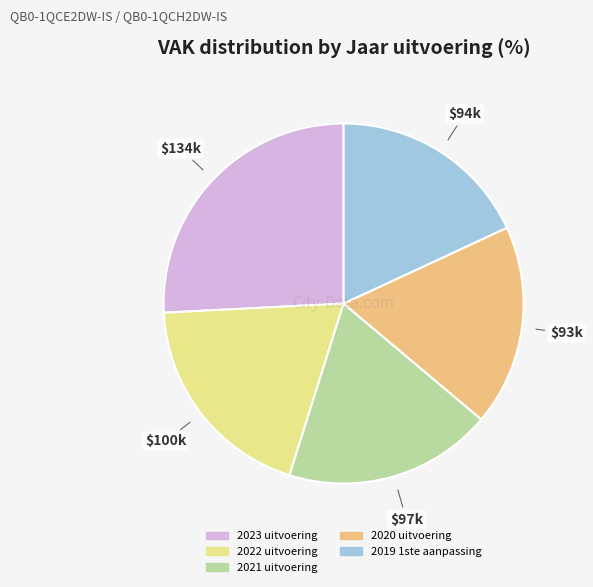

Approximately how many times larger is the value at 2021 uitvoering compared to 2023 uitvoering?

0.7